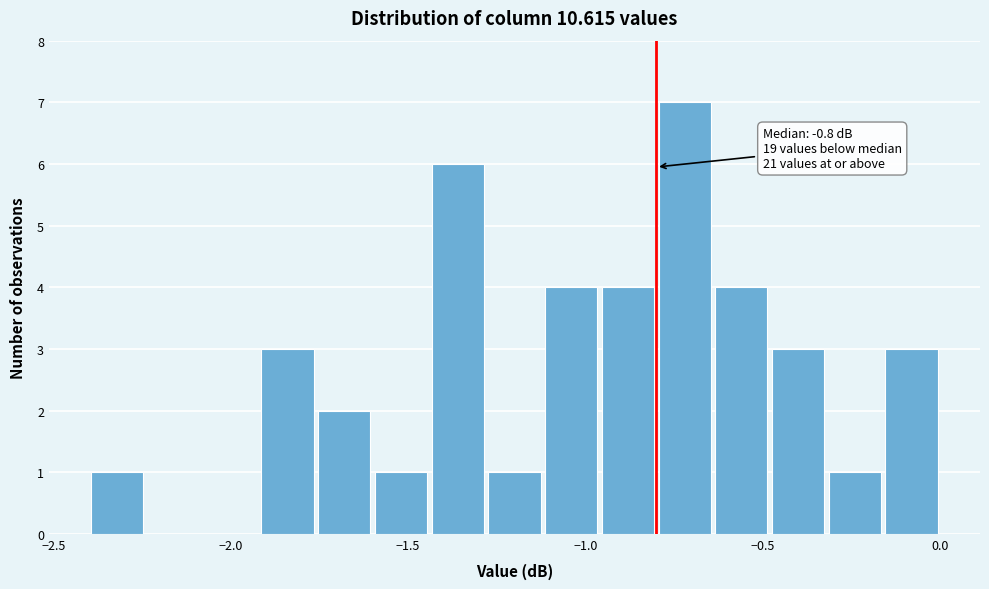

Read against the x-axis, roughly where is the centre of the tallest bar?

-0.70